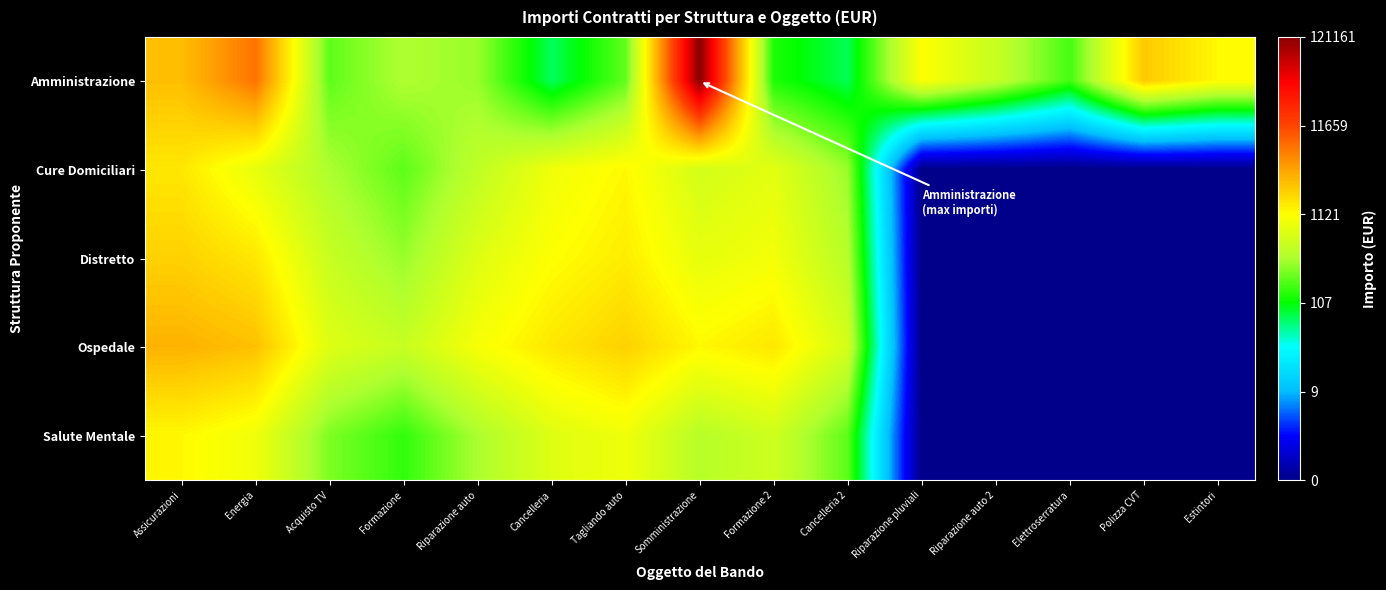

What is the total value across all series at Cancelleria?

31.9